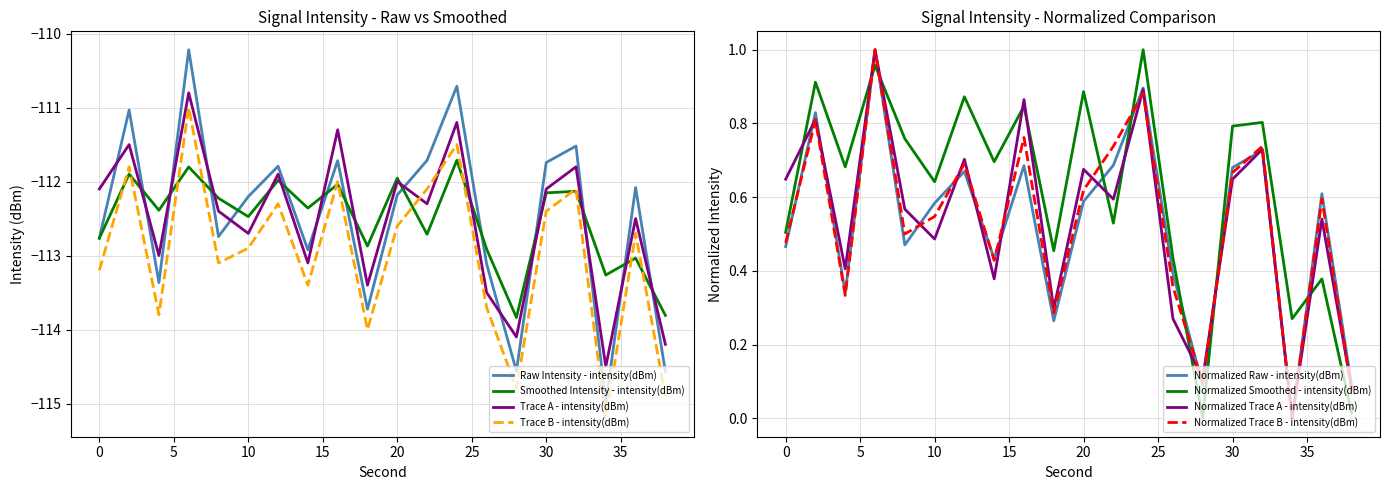

In minute_trace, how many points are lower than both neighbors (excluding endpoints)?

7